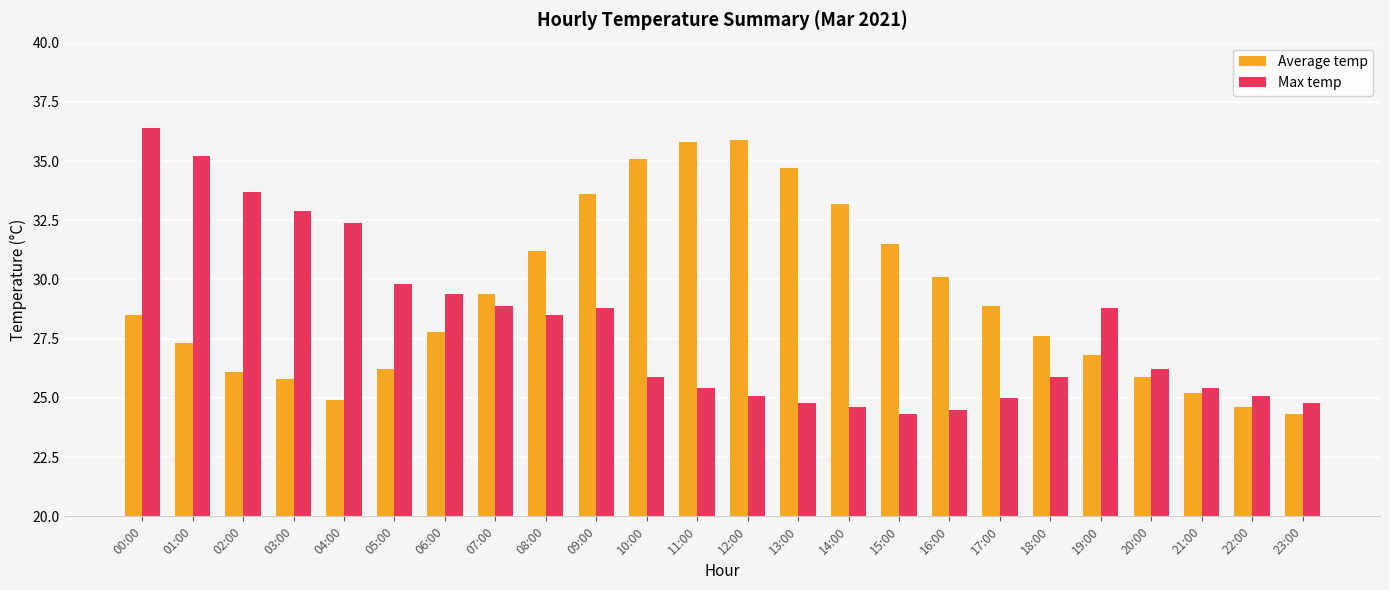

What is the label of the 5th bar from the left?

04:00